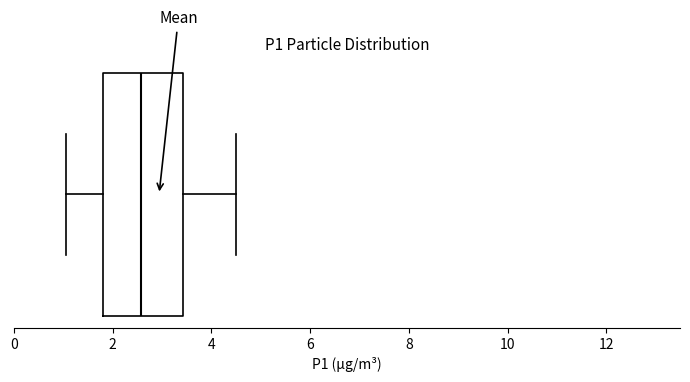

Read this box plot against the x-axis: the position of the median line, the range covered by the box, and the ends of both whiskers. The values are not printed on the chart, so give them approximately, as read against the axis.

median 2.6, box 1.8 to 3.4, whiskers 1.0 to 4.6